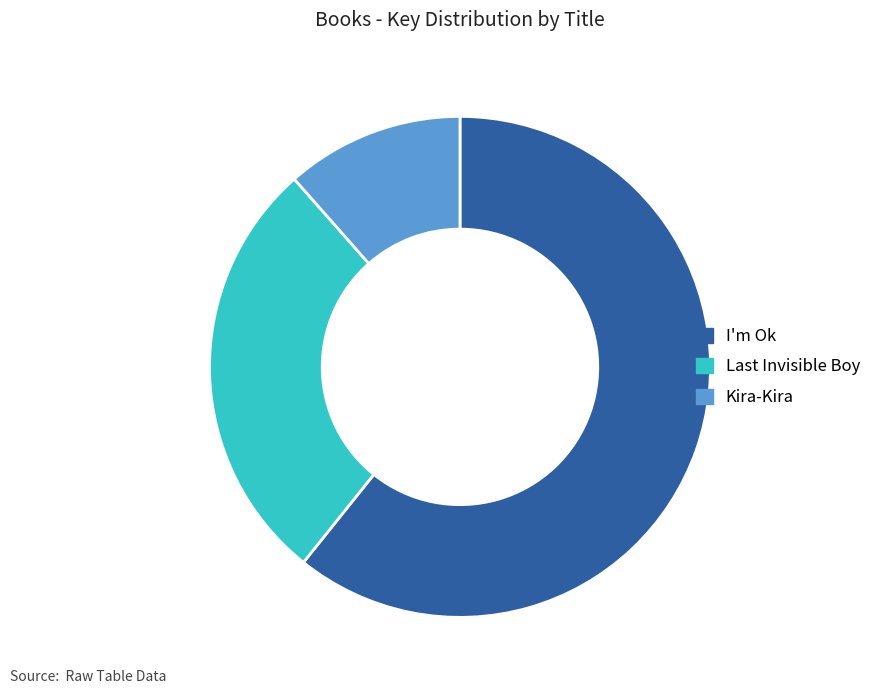

How many segments does this pie chart have?

3